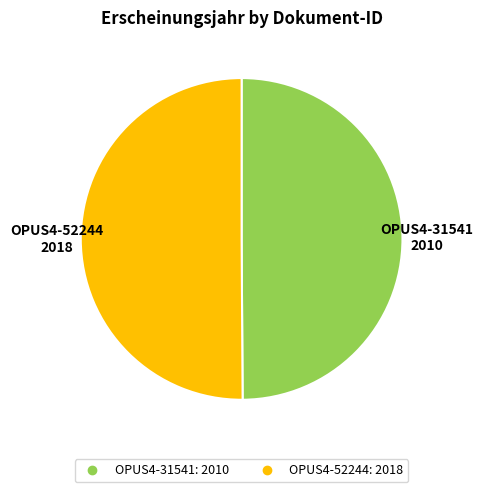

What is the ratio of the value at OPUS4-31541 to the value at OPUS4-52244?

1.0